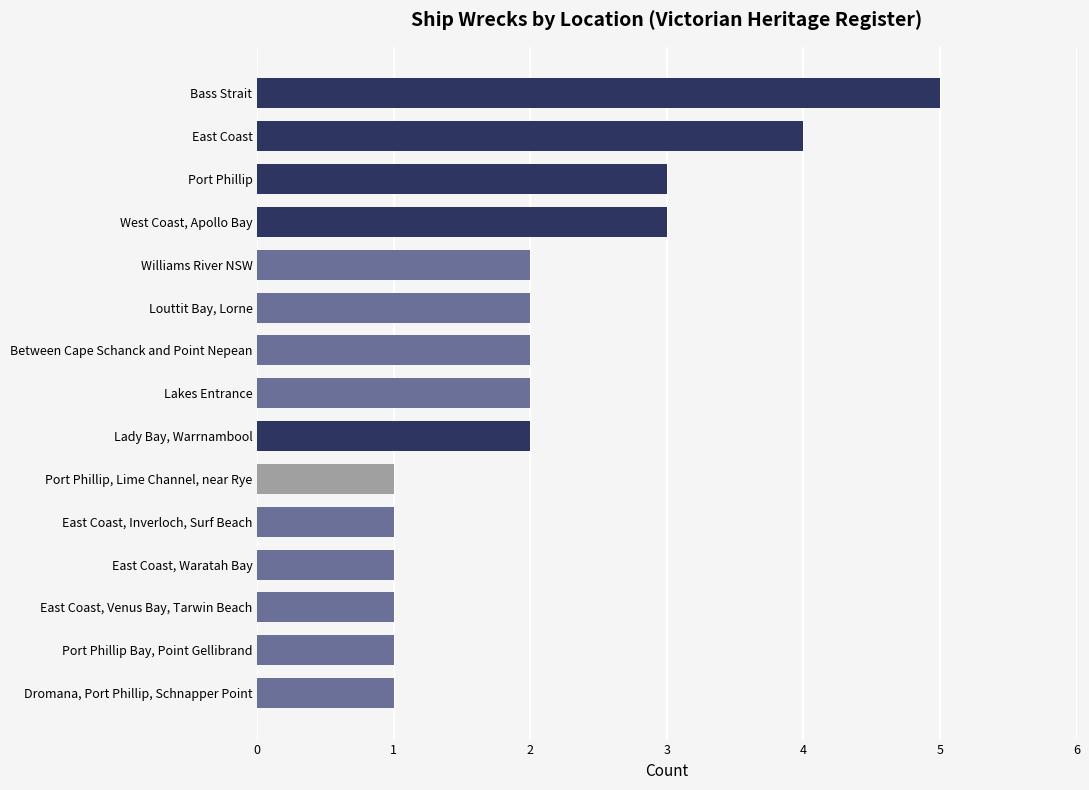

What is the minimum value shown in the chart?

1